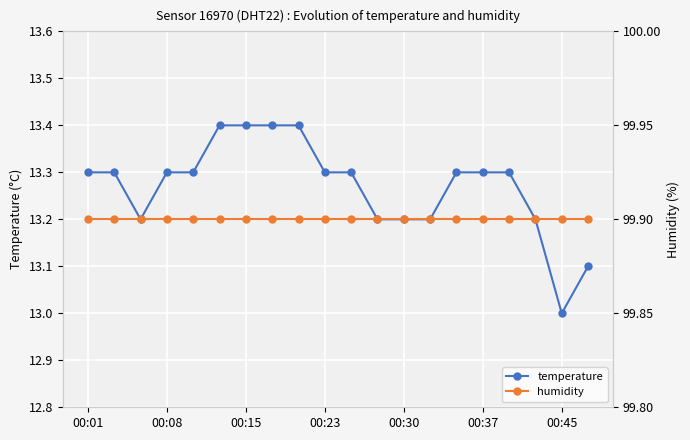

Is this an area chart (filled region under the line)?

No